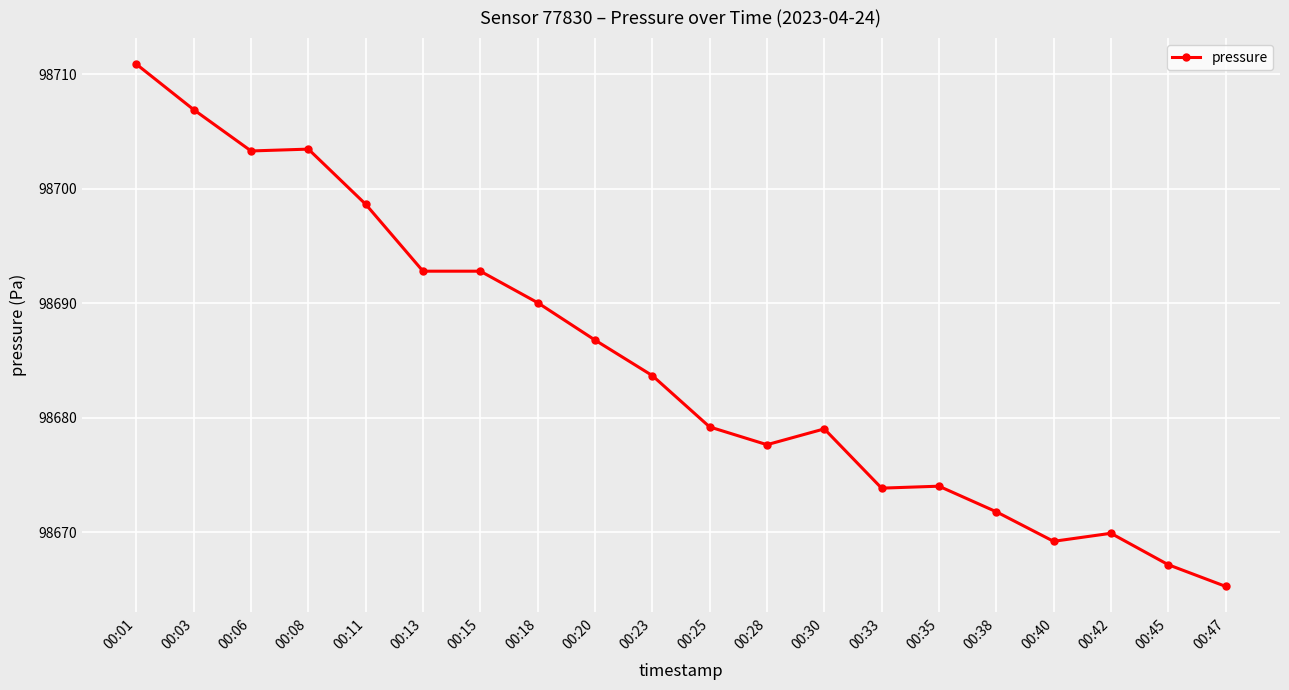

What is the sum of the values at 00:11 and 00:25?

197377.9